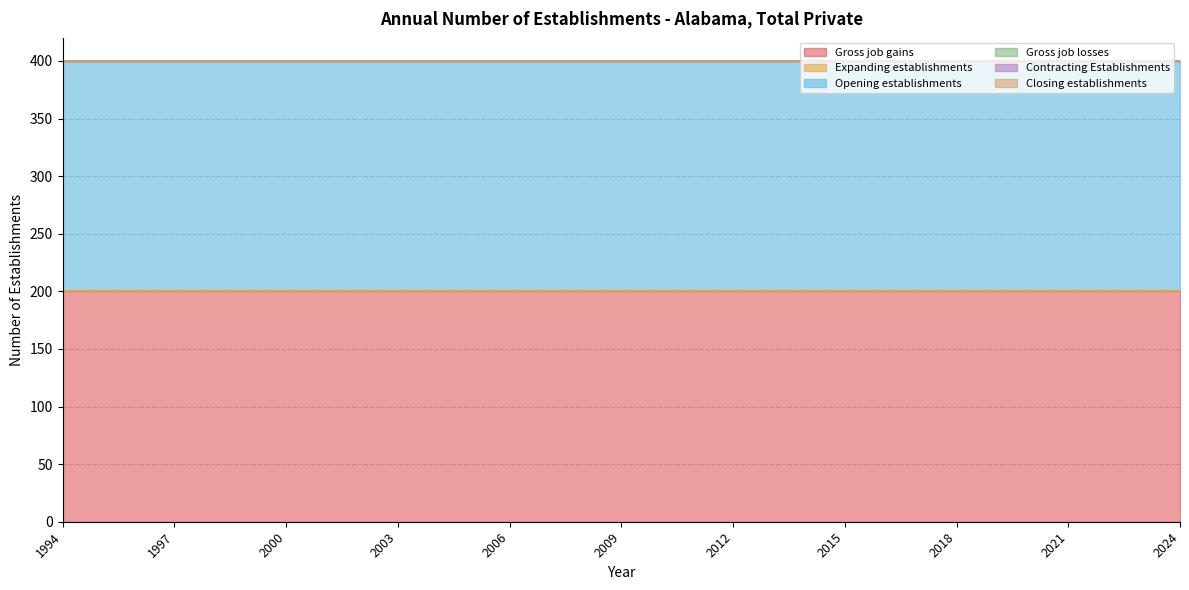

At which category is the sum across all series the highest?

1994